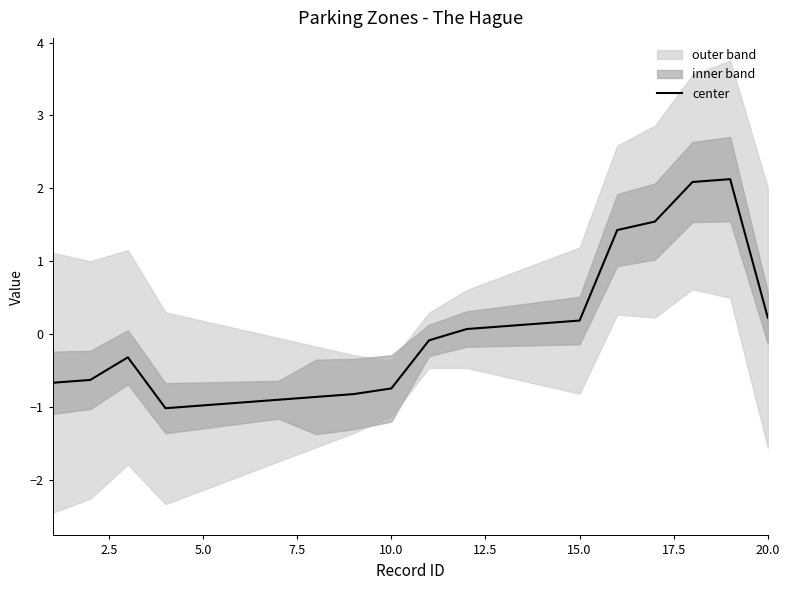

Is it true that center equals 0.2 at 20.0?

True